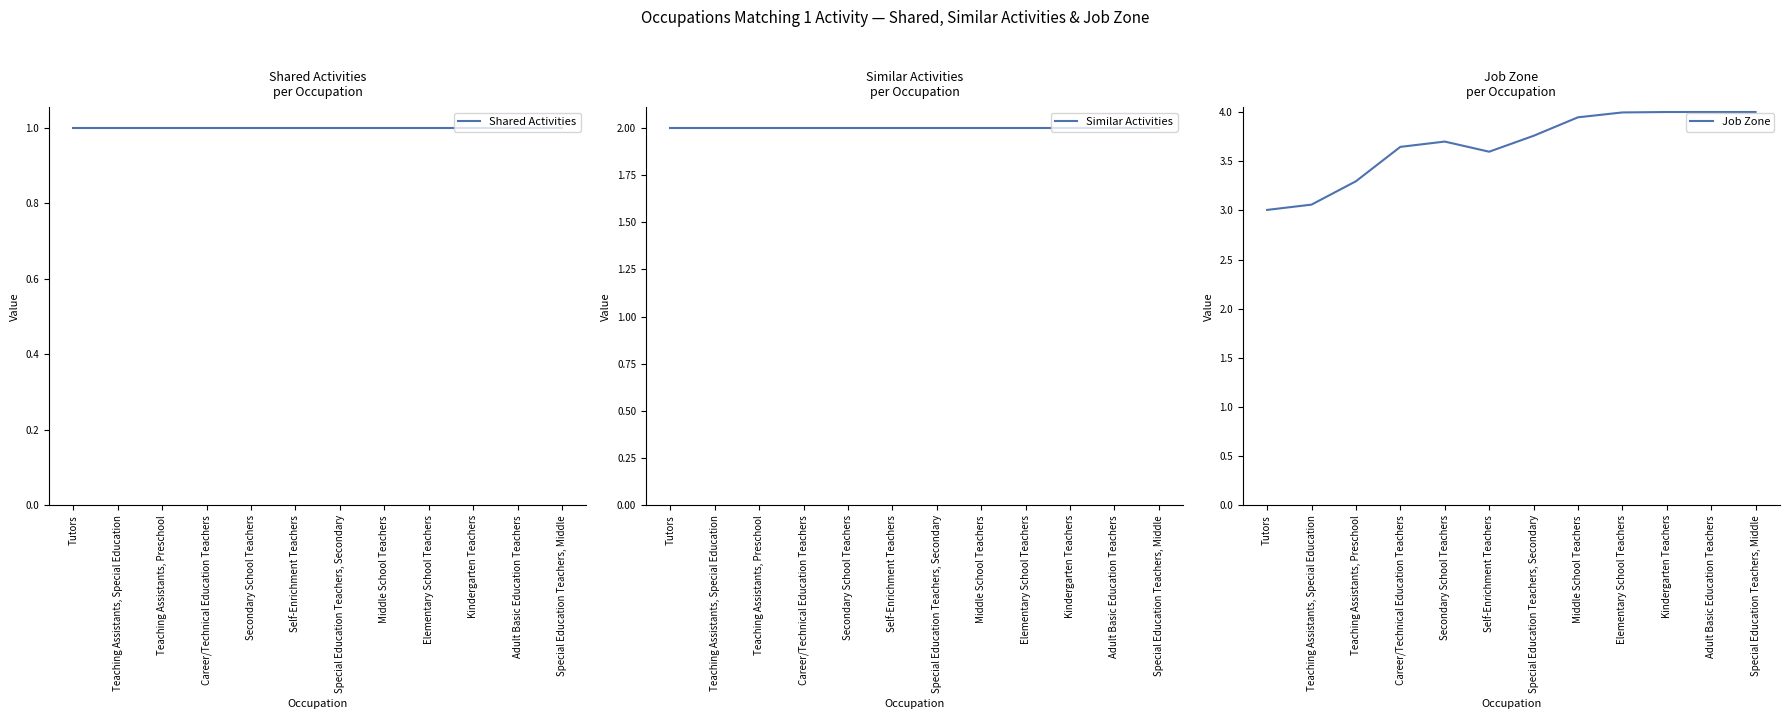

What is the difference between the highest and lowest values at Kindergarten Teachers?

3.0